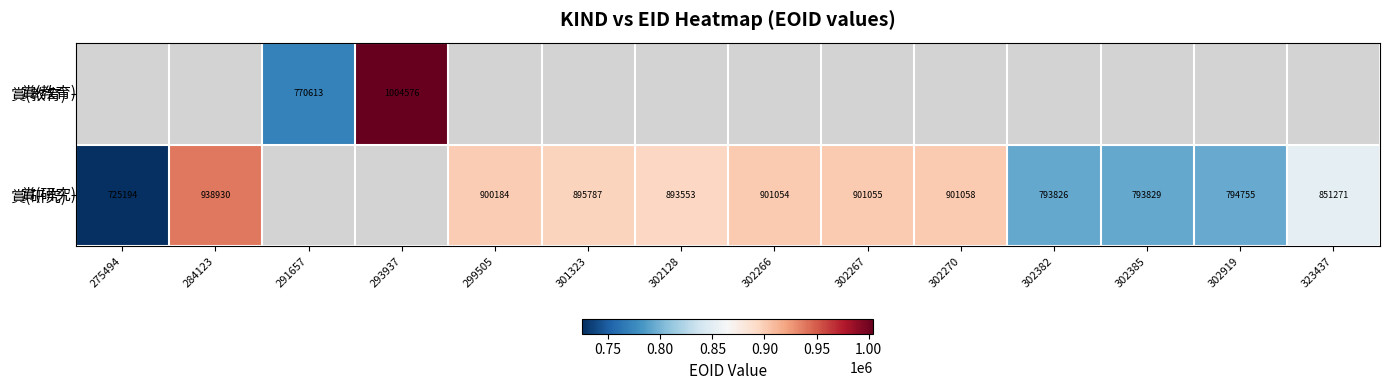

True or false: 賞(研究) has a value of 900184 at 299505.

True